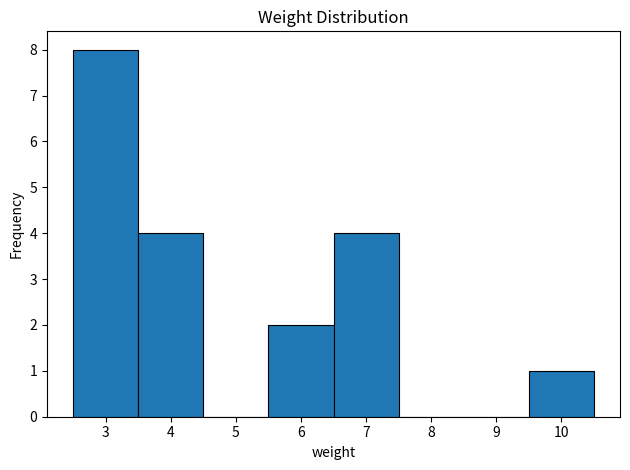

Reading left to right, transcribe this chart: for each bar, give the range it covers on the x-axis and its height. The values are not printed on the chart, so give them approximately, as read against the axis.

2.5 to 3.5: 8
3.5 to 4.5: 4
4.5 to 5.5: 0
5.5 to 6.5: 2
6.5 to 7.5: 4
7.5 to 8.5: 0
8.5 to 9.5: 0
9.5 to 10.5: 1